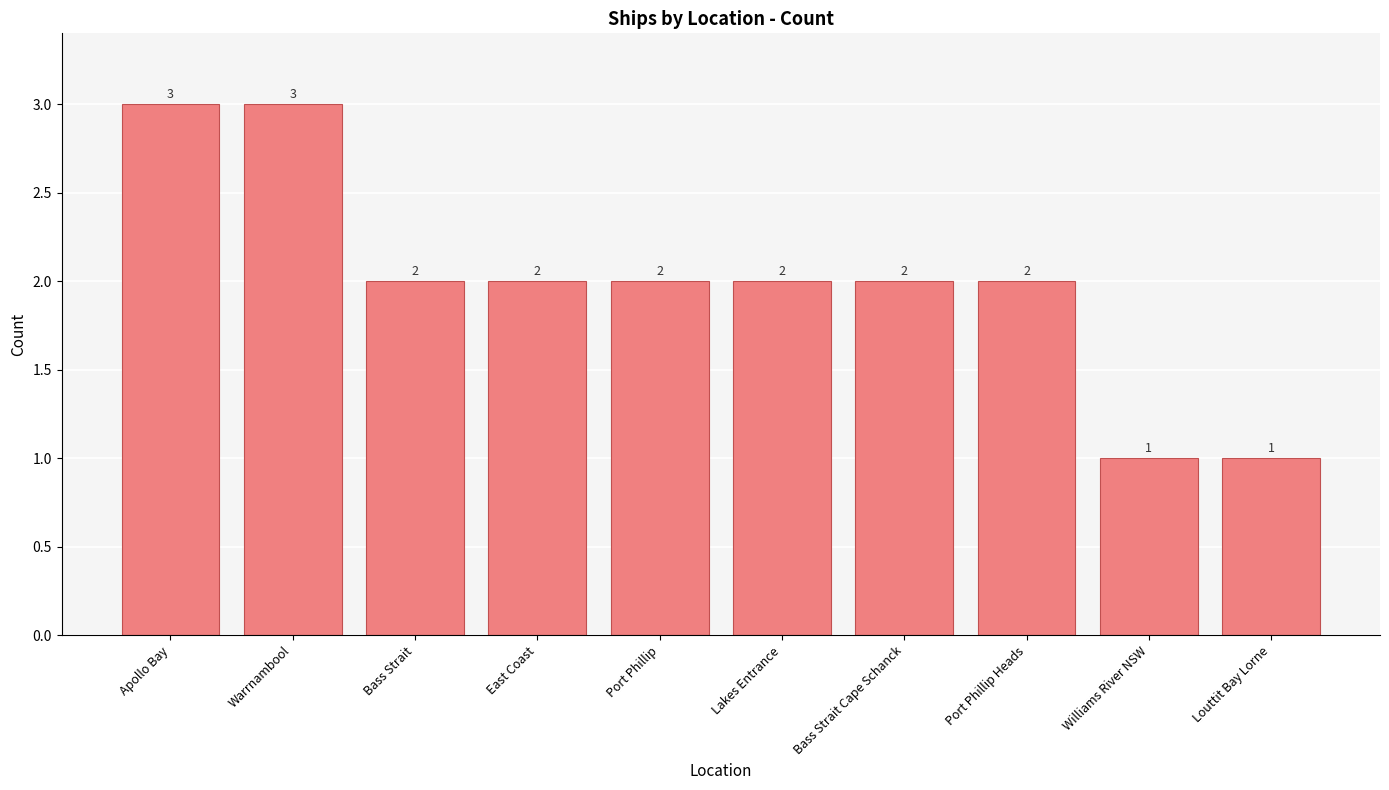

What value does the data have at Warrnambool?

3